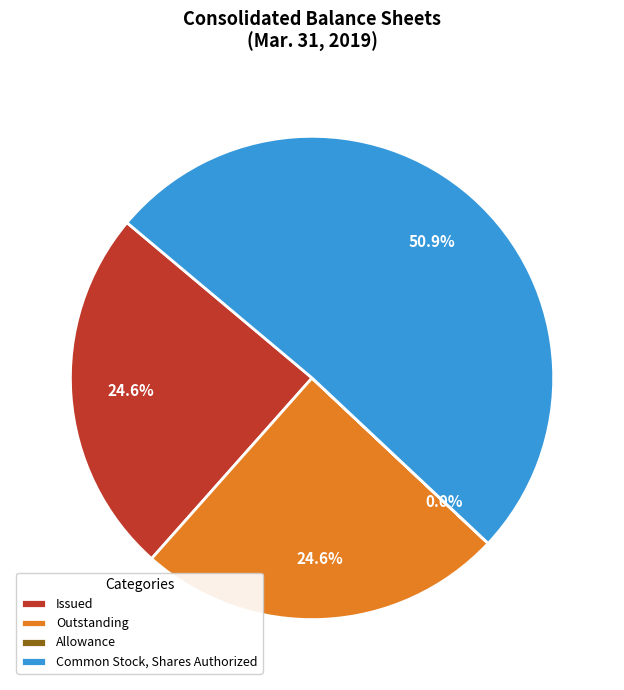

What is the ratio of the value at Outstanding to the value at Issued?

1.0